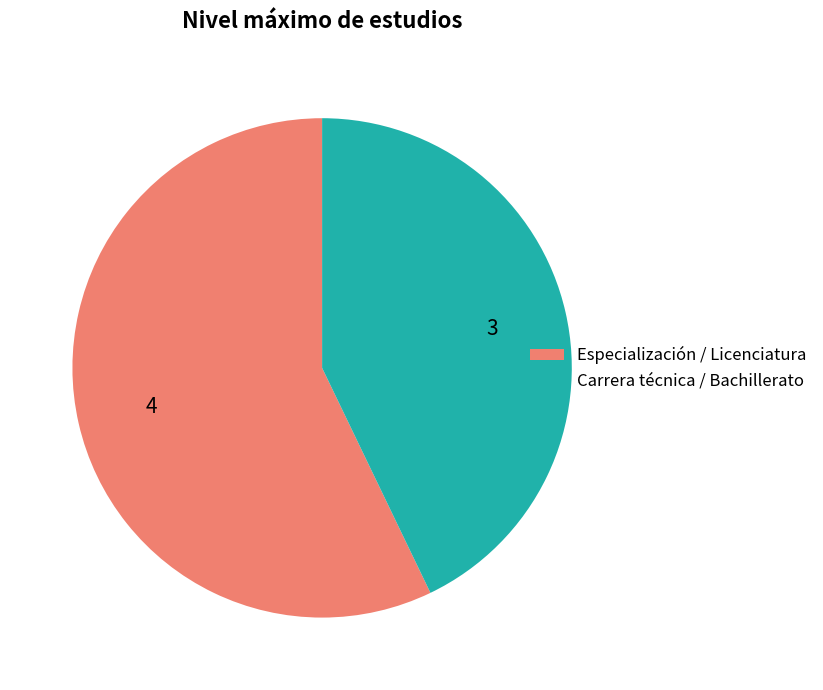

Rank the categories by value from highest to lowest.

Especialización / Licenciatura, Carrera técnica / Bachillerato